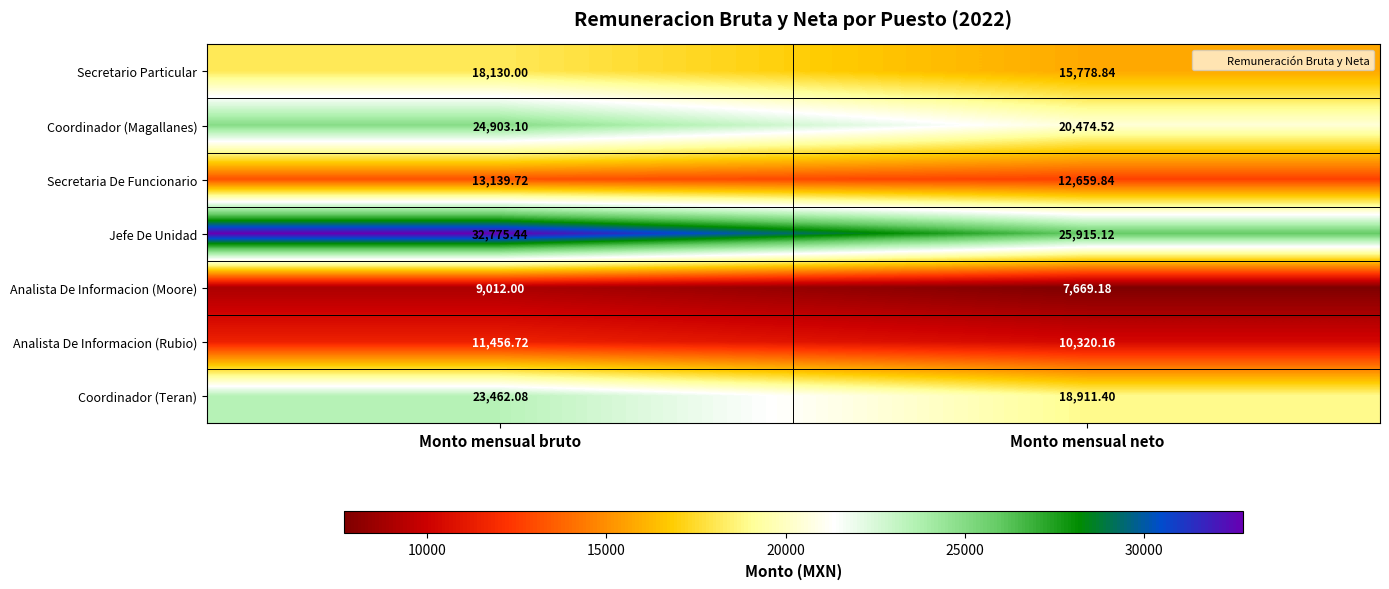

At which label is Analista De Informacion (Rubio) closest to 10888?

Monto mensual neto